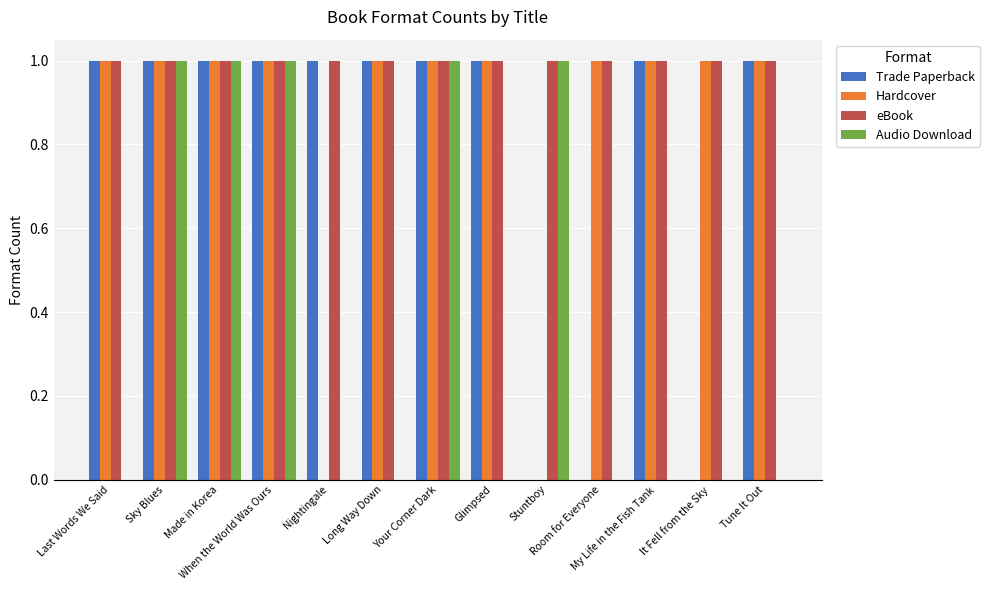

The Audio Download series shows 1 at Glimpsed. True or false?

False